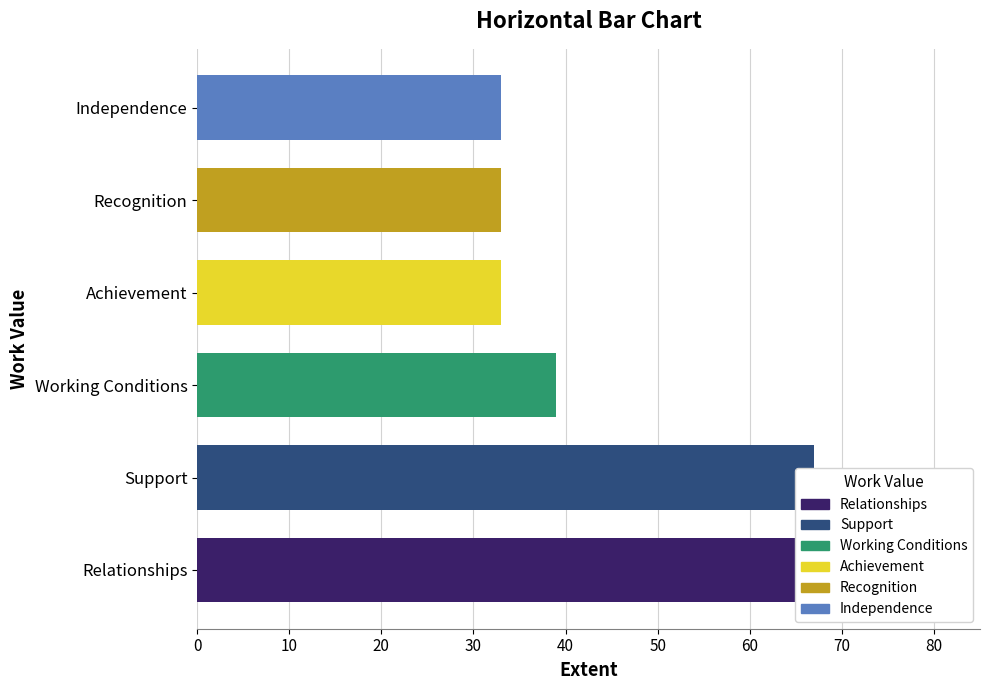

Reading right to left, what are all the values shown in this chart?

Independence=33	Recognition=33	Achievement=33	Working Conditions=39	Support=67	Relationships=67